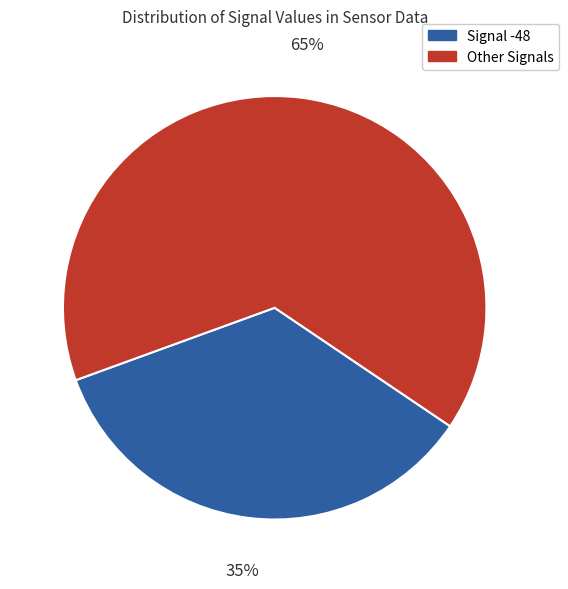

Is there any slice that represents more than half of the pie?

Yes